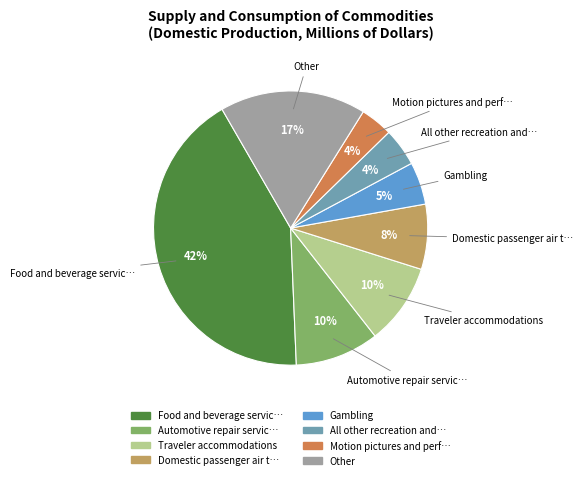

Does any single category account for the majority?

No